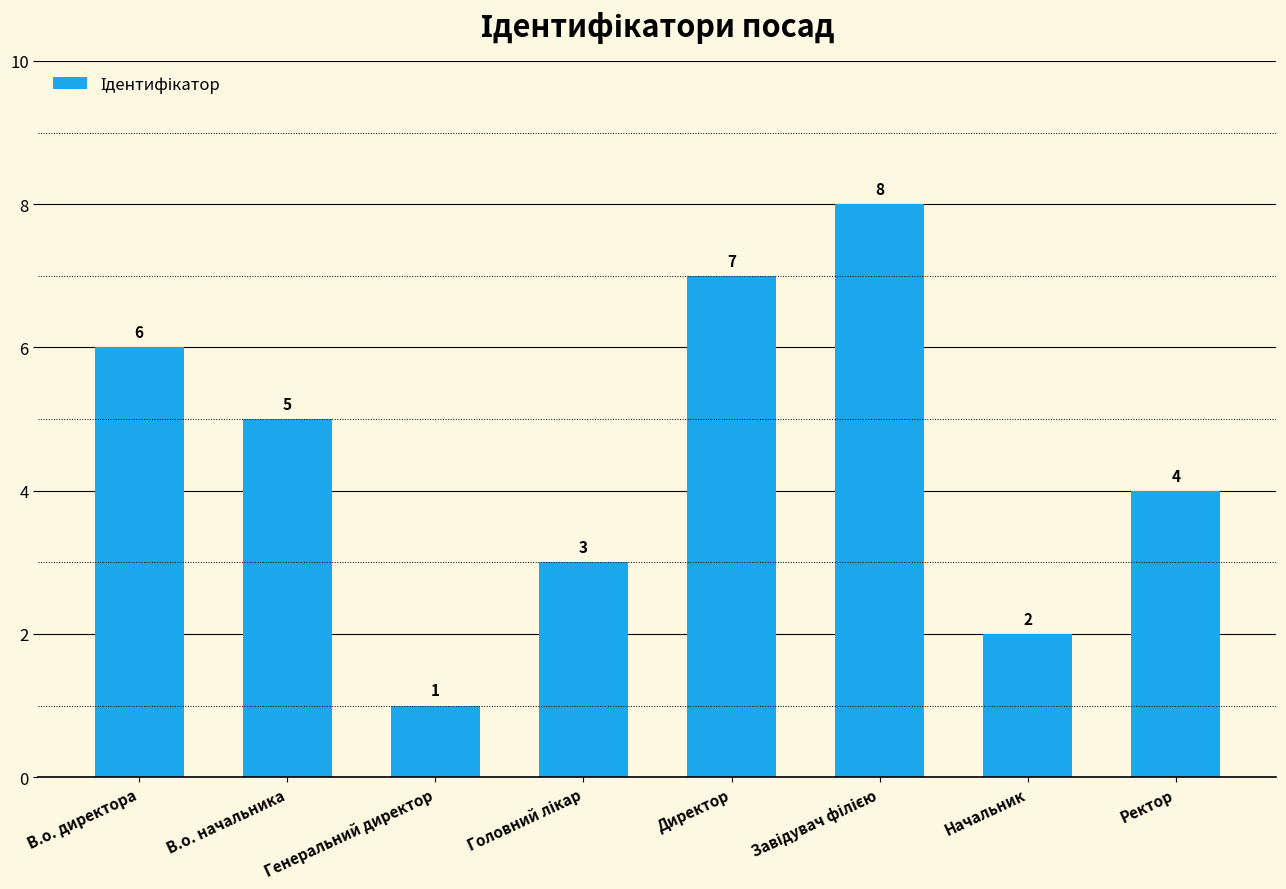

What is the label of the 2nd bar from the right?

Начальник